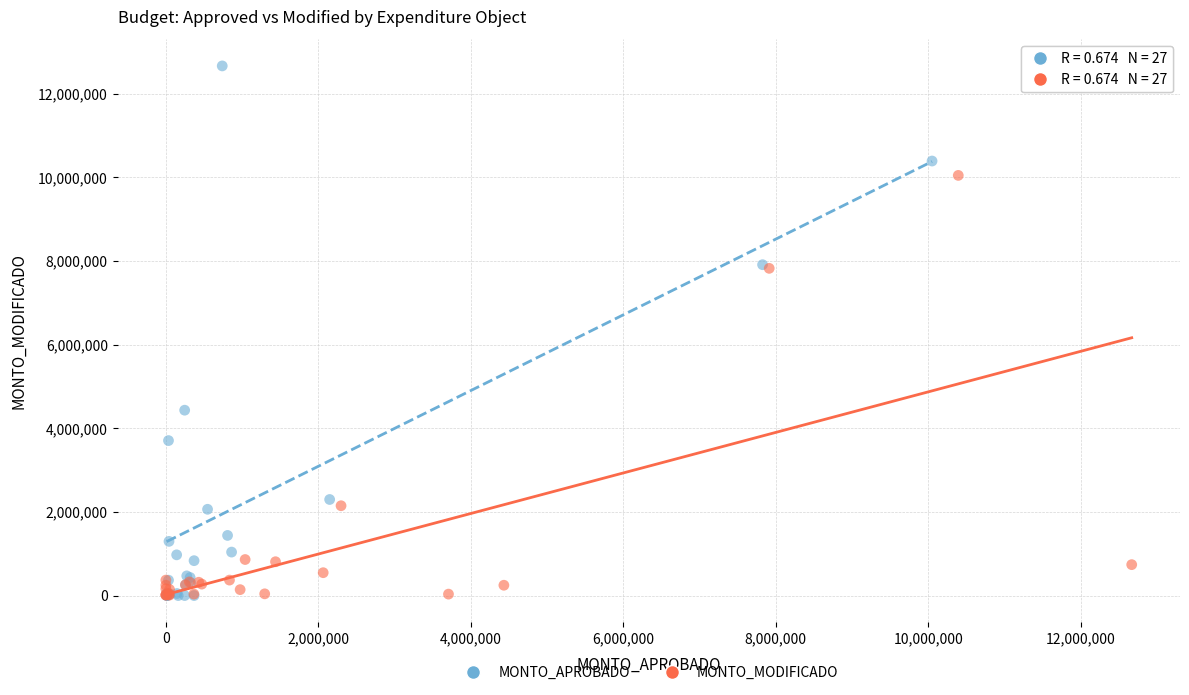

Which series reaches the maximum Y coordinate?

MONTO_APROBADO